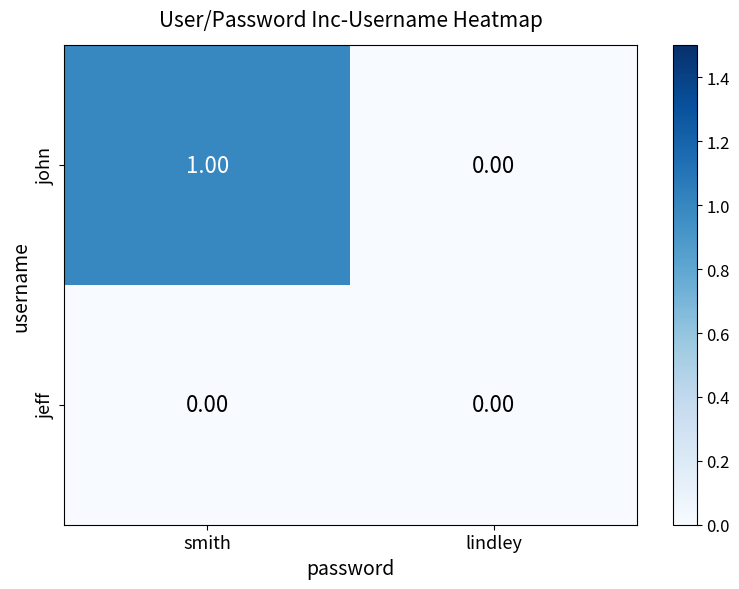

Which category has the lowest value in the john series?

lindley